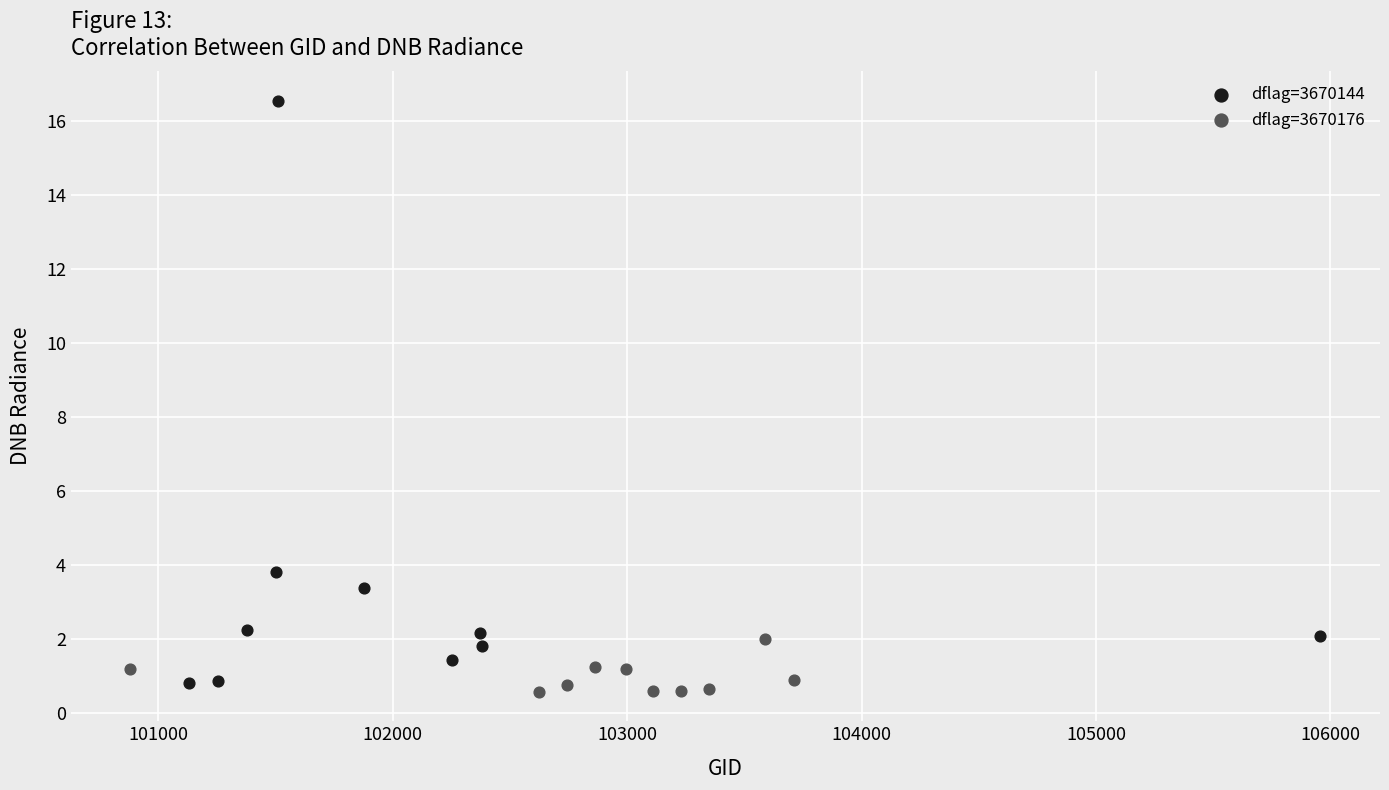

Which series contains the highest Y value?

dflag=3670144